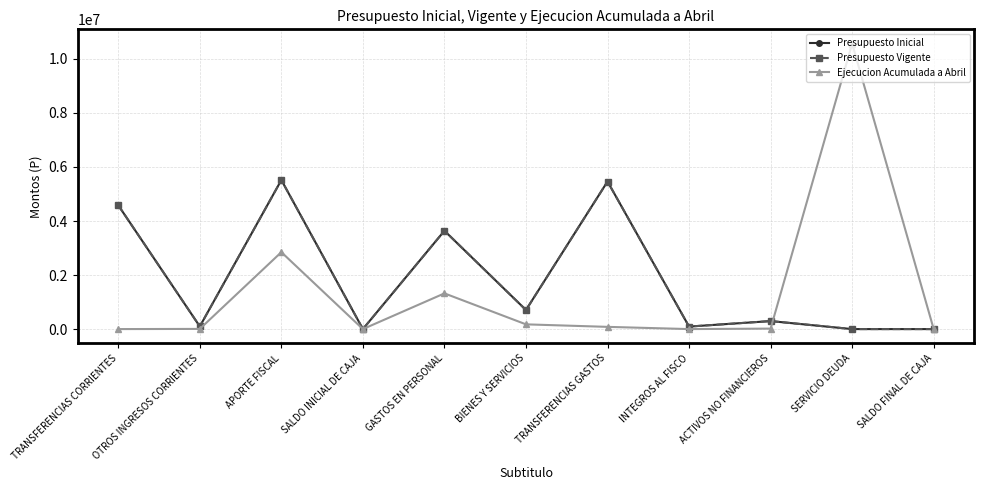

What is the sum of the Presupuesto Vigente values at SERVICIO DEUDA and TRANSFERENCIAS GASTOS?

5463082